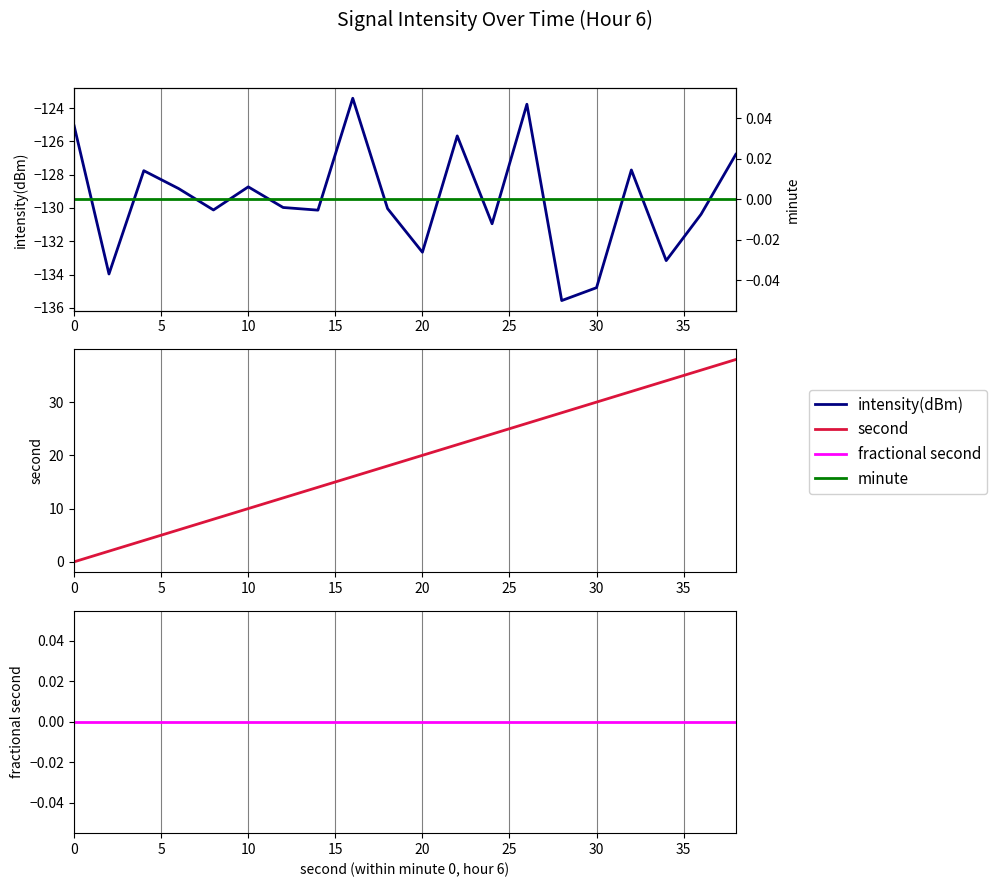

True or false: intensity(dBm) and second intersect in this chart.

False